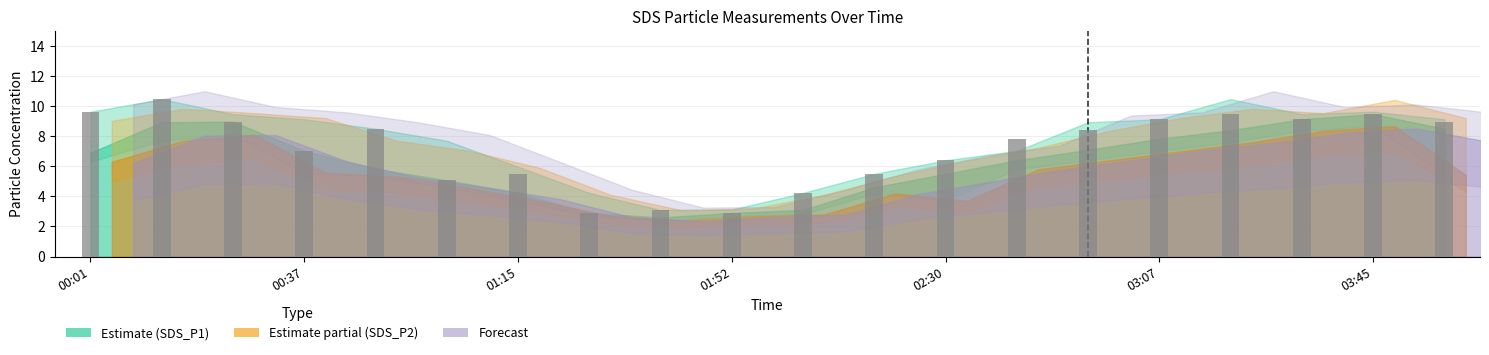

What is the value of the 12th bar from the left?

5.5